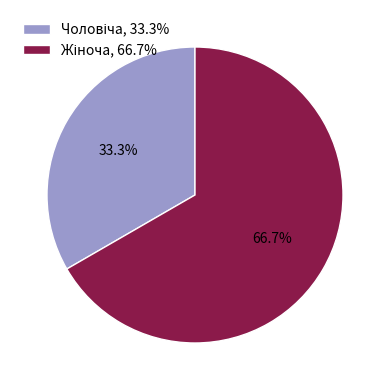

Does any single category account for the majority?

Yes